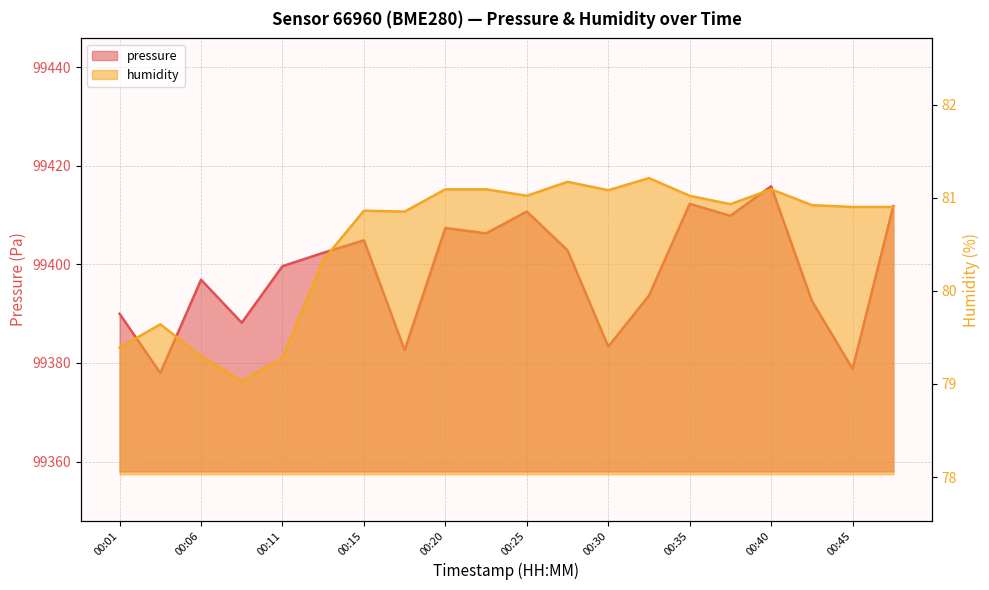

Reading right to left, extract all data points from this chart.

pressure: 00:47=99411.8	00:45=99378.8	00:42=99392.6	00:40=99415.8	00:37=99409.8	00:35=99412.3	00:32=99393.7	00:30=99383.3	00:28=99402.8	00:25=99410.7	00:23=99406.3	00:20=99407.4	00:18=99382.6	00:15=99404.9	00:13=99402.3	00:11=99399.6	00:08=99388.2	00:06=99396.9	00:03=99378.0	00:01=99390.0
humidity: 00:47=80.9	00:45=80.9	00:42=80.9	00:40=81.1	00:37=80.9	00:35=81.0	00:32=81.2	00:30=81.1	00:28=81.2	00:25=81.0	00:23=81.1	00:20=81.1	00:18=80.8	00:15=80.9	00:13=80.3	00:11=79.3	00:08=79.0	00:06=79.3	00:03=79.6	00:01=79.4